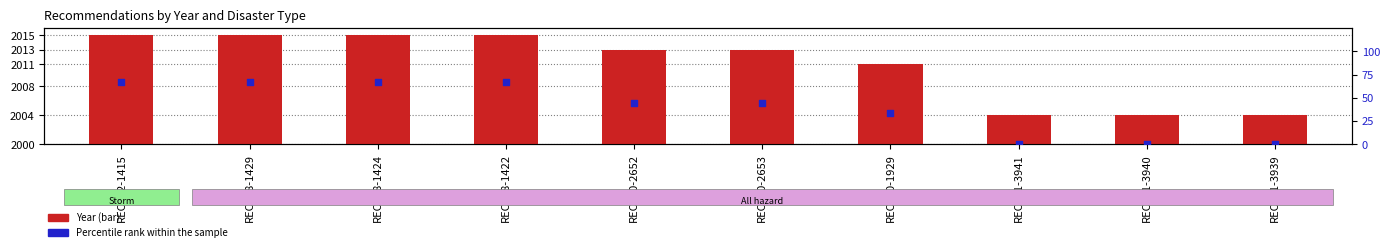

Which series has the widest spread of Y values?

Percentile rank within the sample